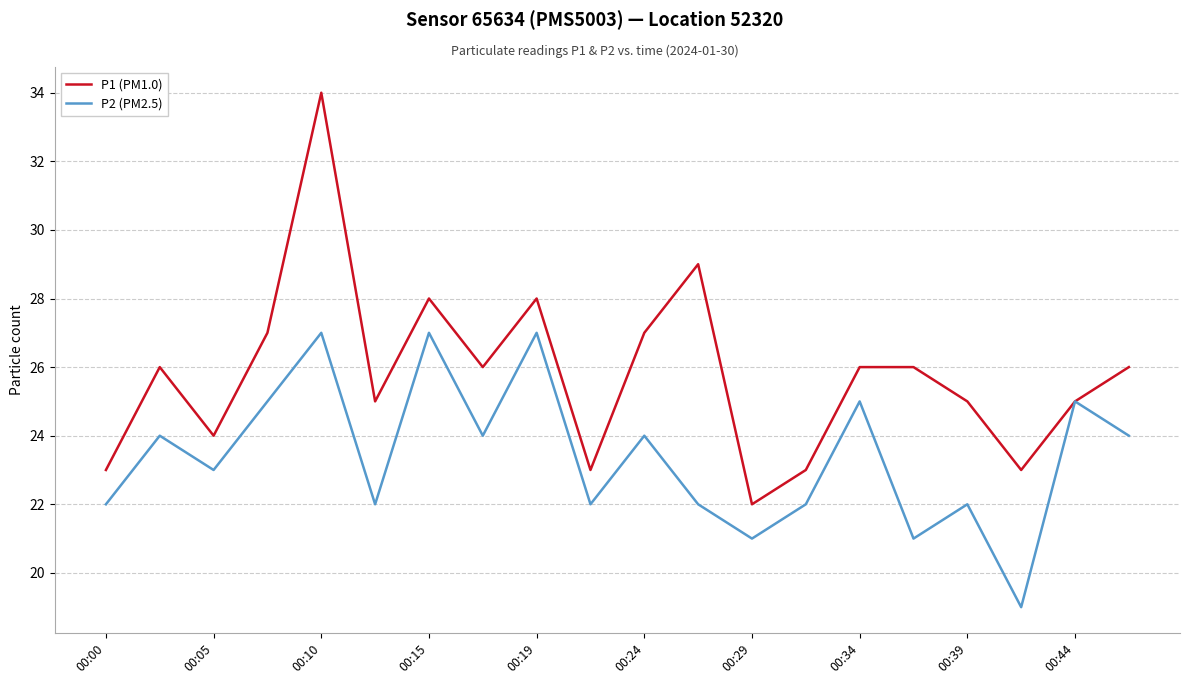

Which series has the widest spread of values?

P1 (PM1.0)